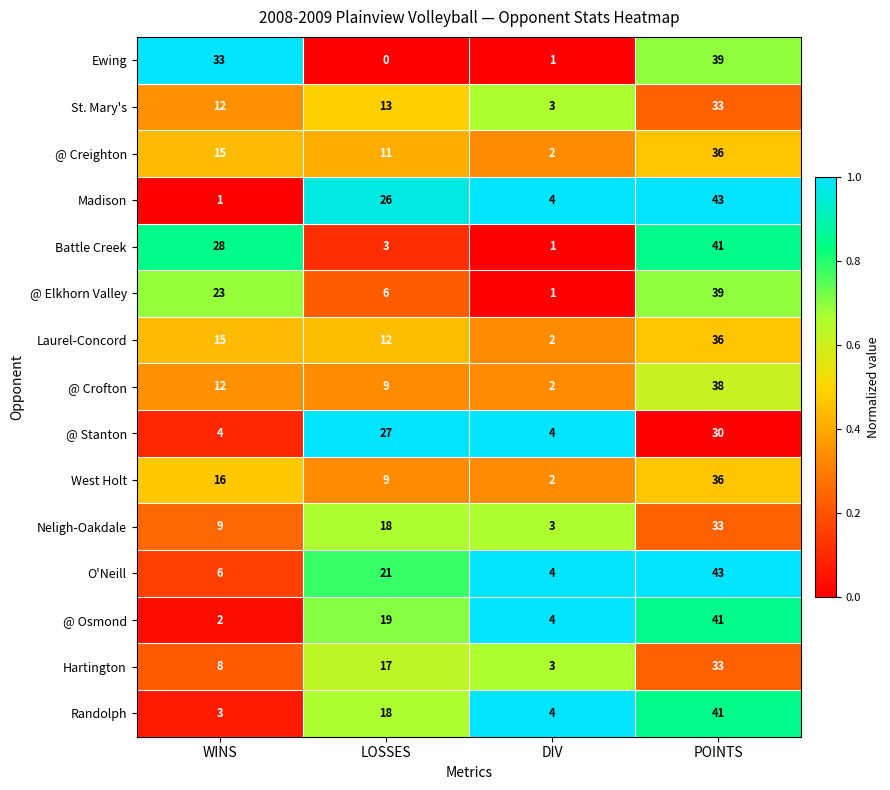

Where is @ Elkhorn Valley nearest to the value 20?

WINS